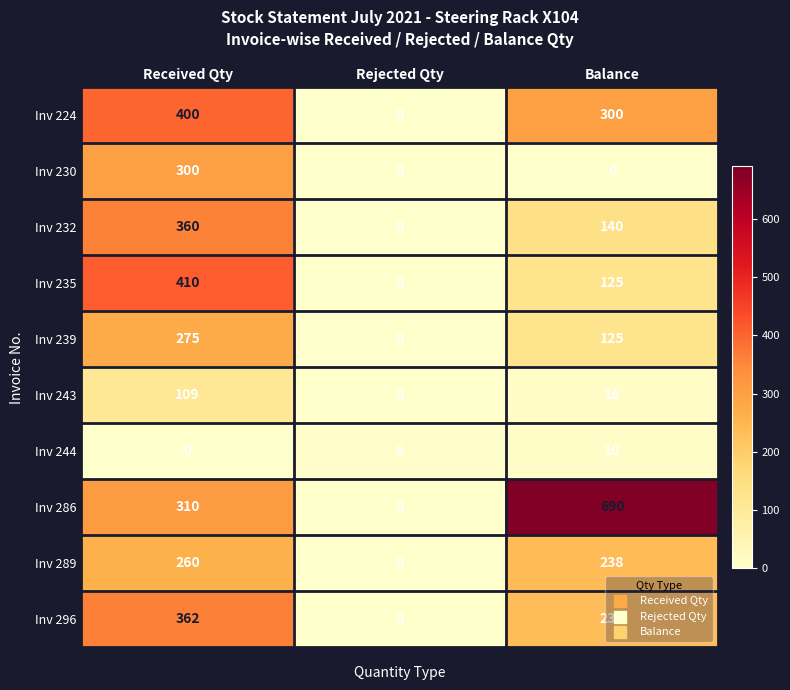

What is the difference between the maximum and minimum values in the Inv 239 series?

275